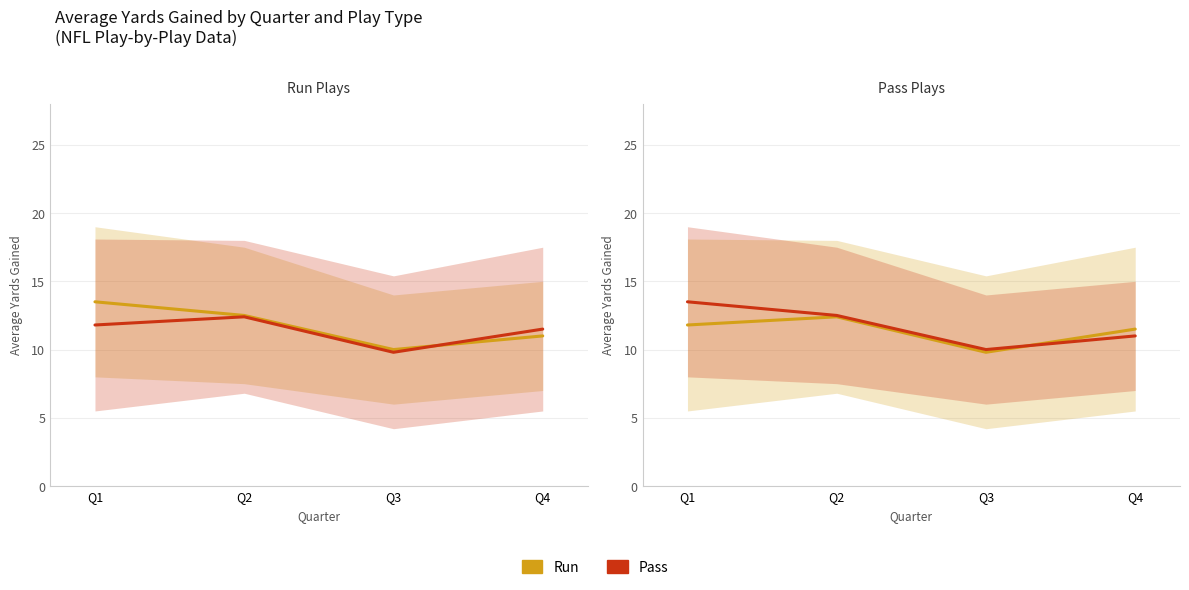

Rank the categories by Run value from highest to lowest.

Q2, Q1, Q4, Q3